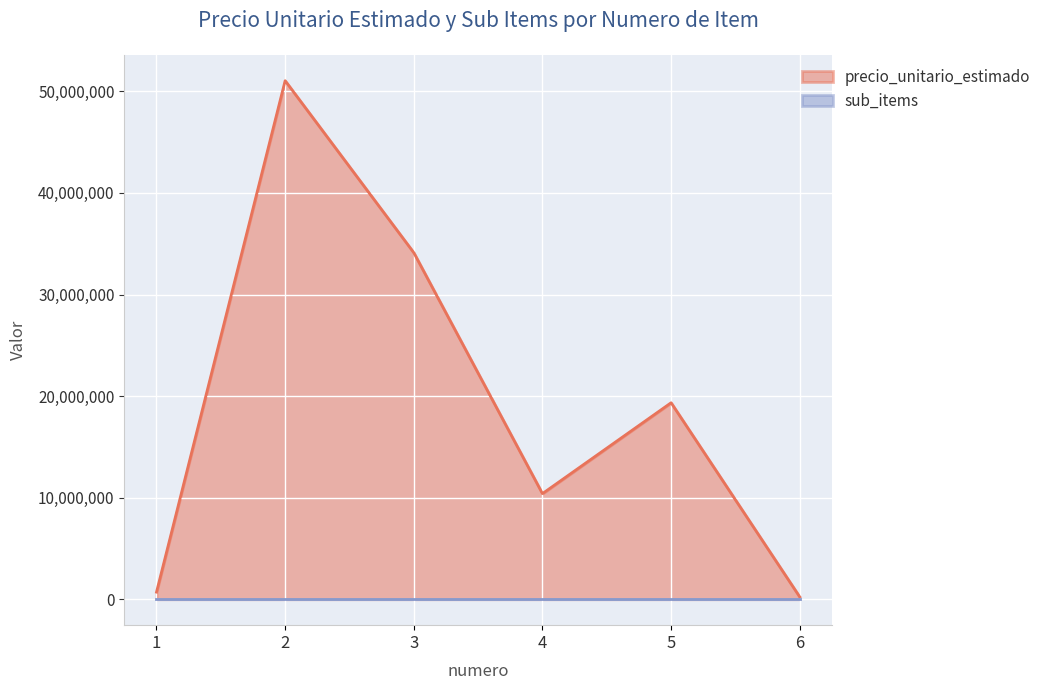

Where does the data first go above 19345000?

2